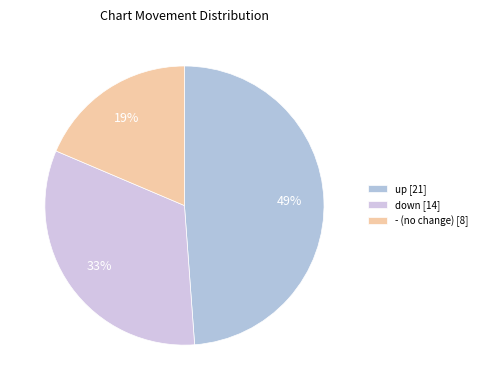

Is there a majority slice in this chart?

No